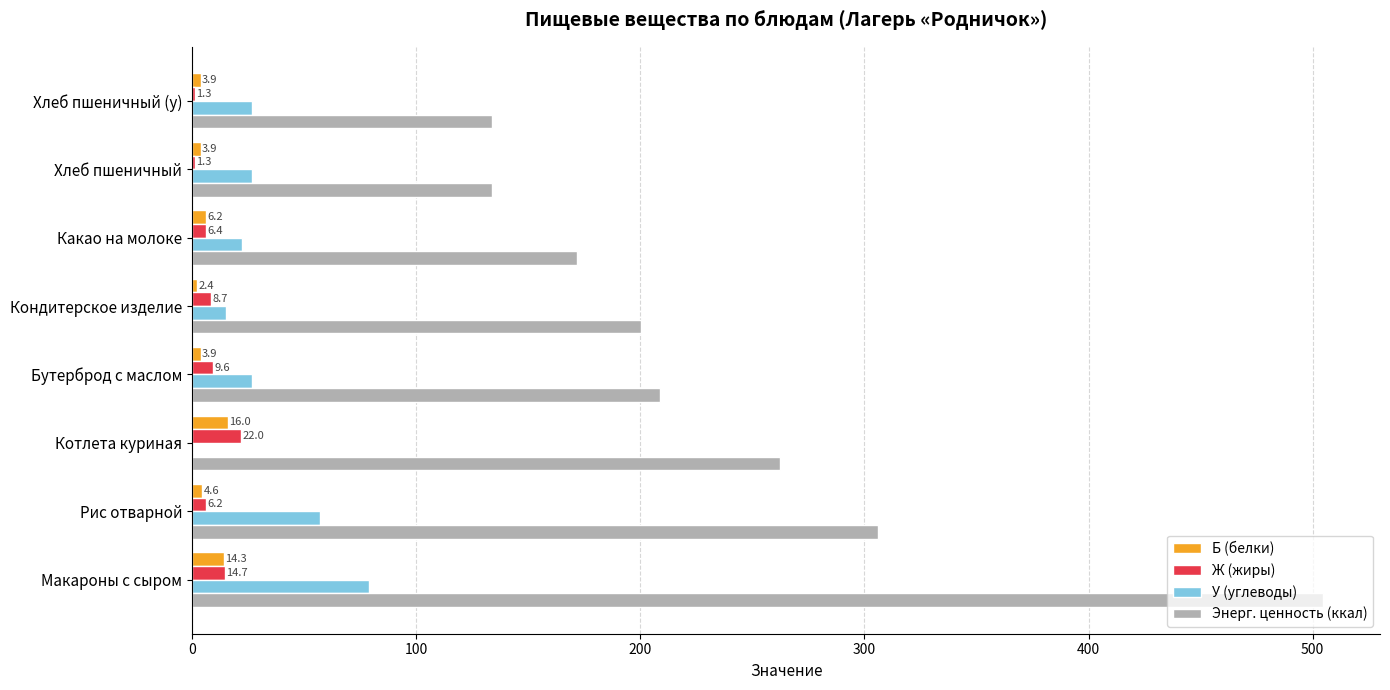

At which category does the chart reach its peak across all series?

Макароны с сыром